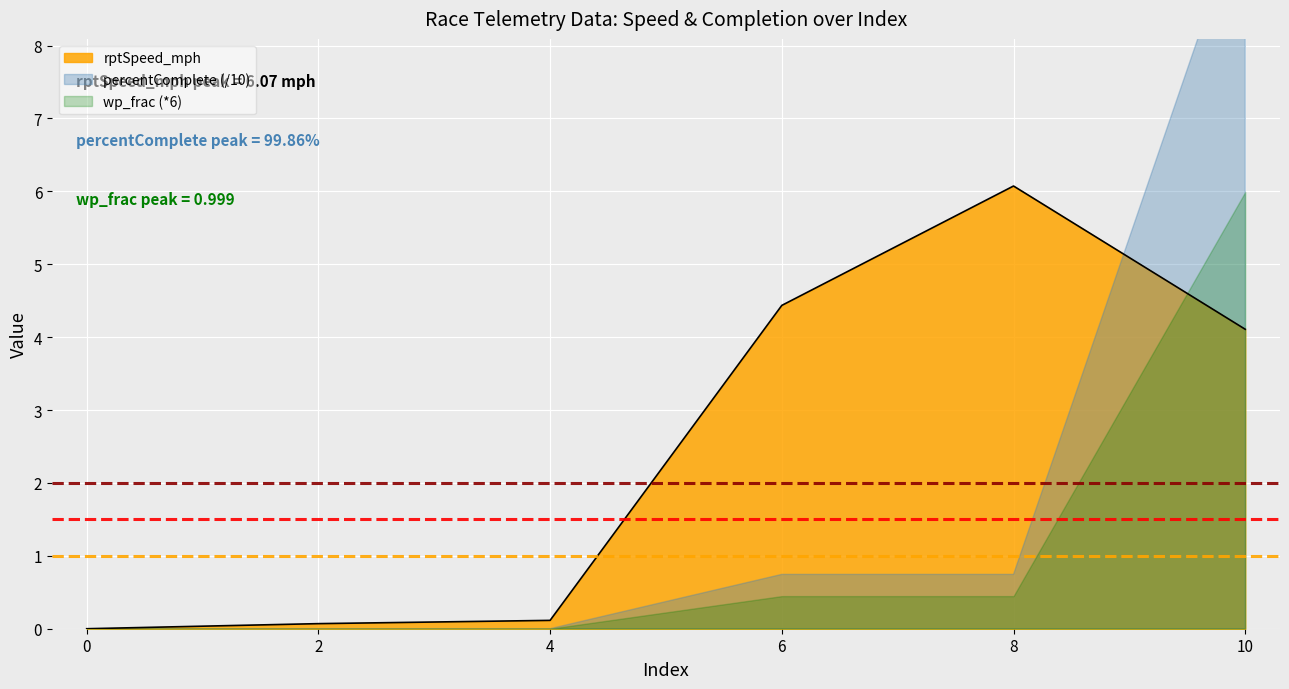

Between 0 and 6, which is larger?

6